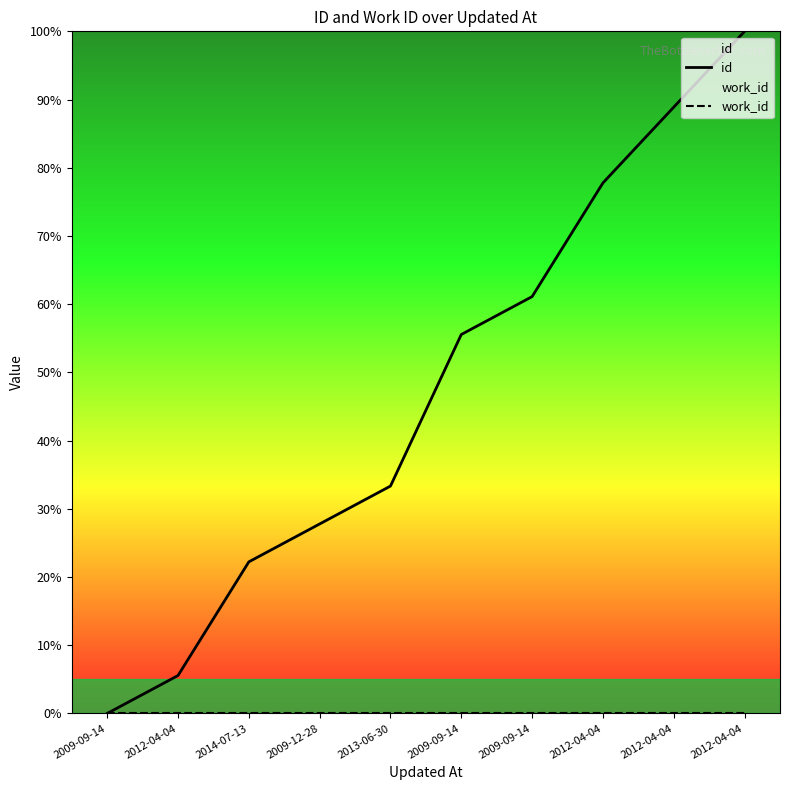

What is the label of the 9th point from the left?

2012-04-04